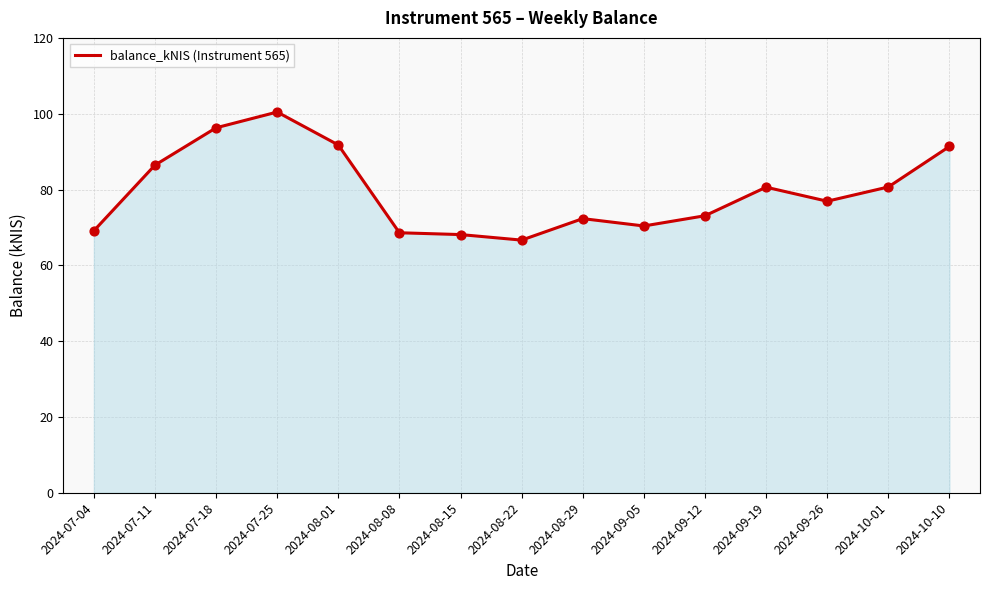

Approximately how many times larger is the value at 2024-10-10 compared to 2024-07-18?

0.9